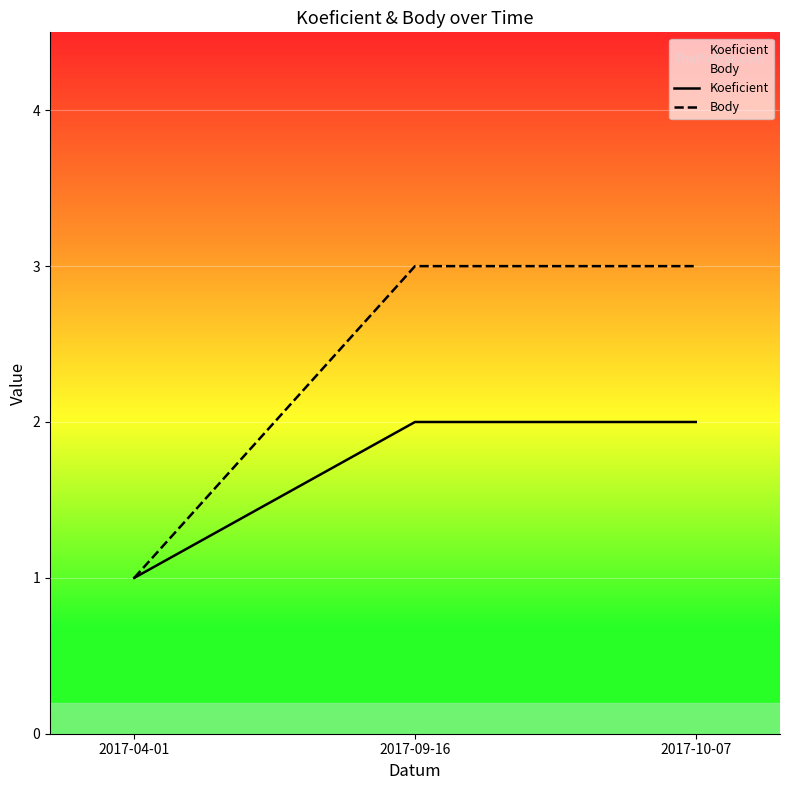

Which series has the widest spread of values?

Body